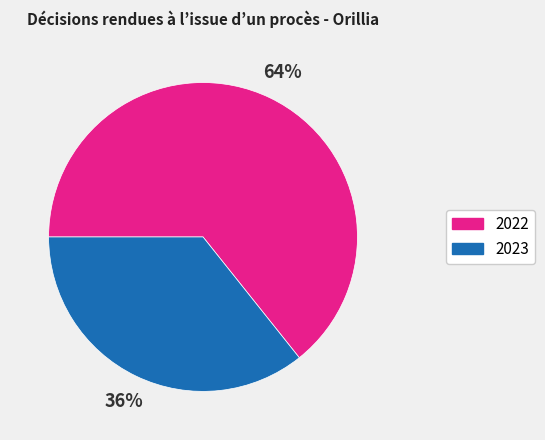

The 2023 slice represents 26% of the pie. True or false?

False